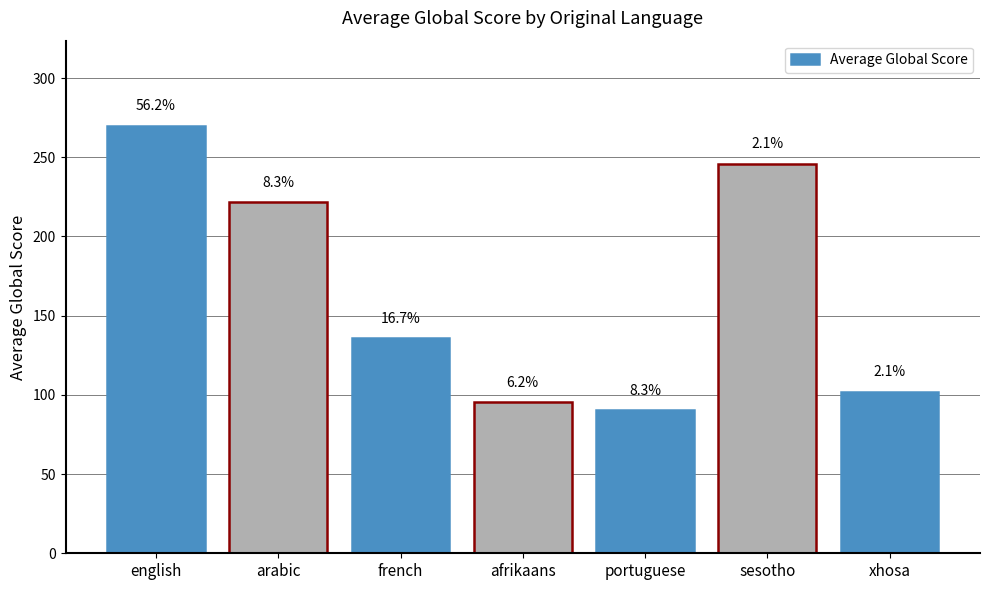

What is the minimum value shown in the chart?

90.2